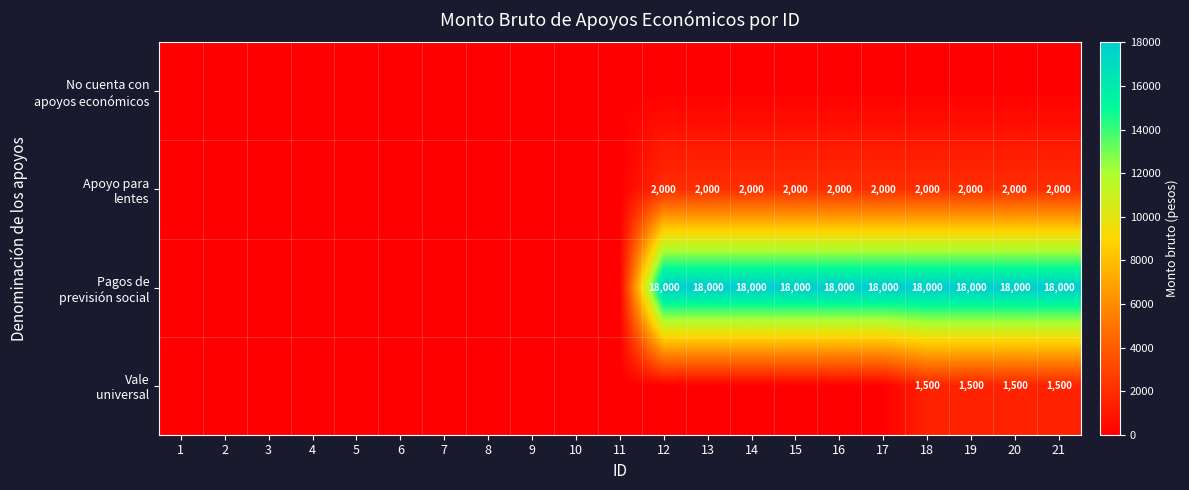

Which series has the widest spread of values?

Pagos de previsión social